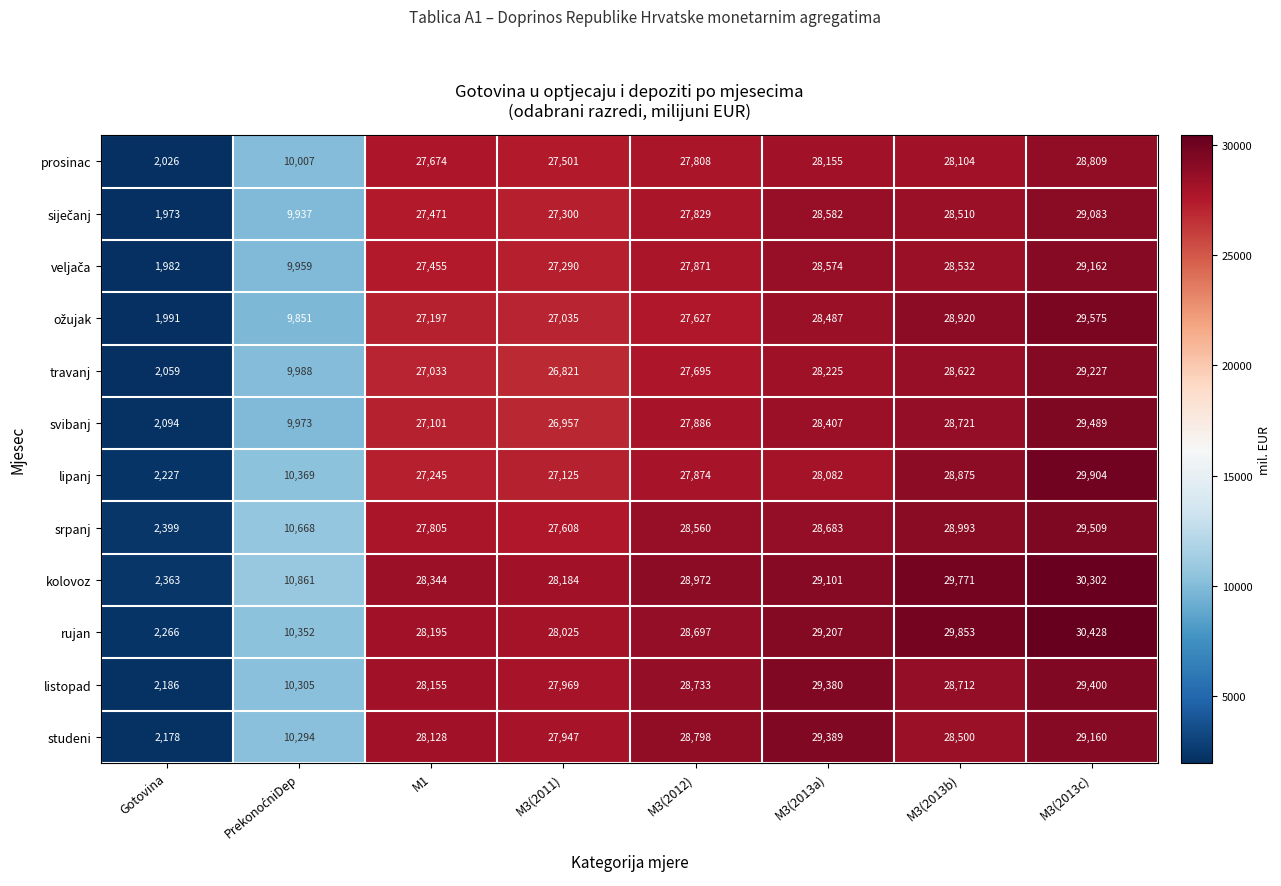

Which series has the largest range (max minus min)?

rujan